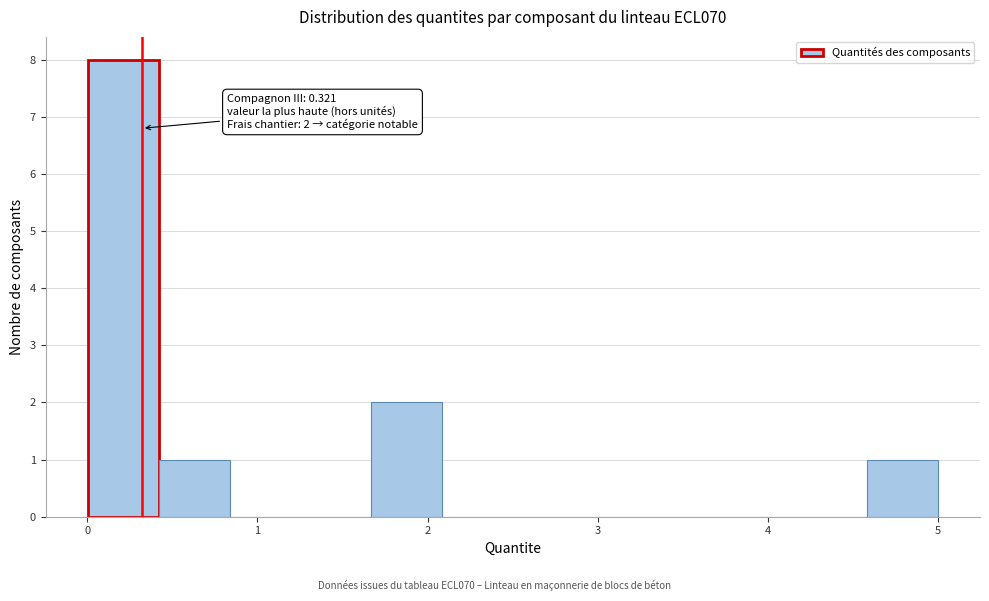

Over which range of the x-axis is the bar tallest?

0.0 to 0.4